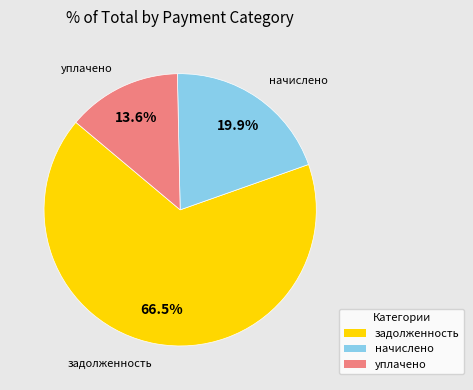

How many segments does this pie chart have?

3